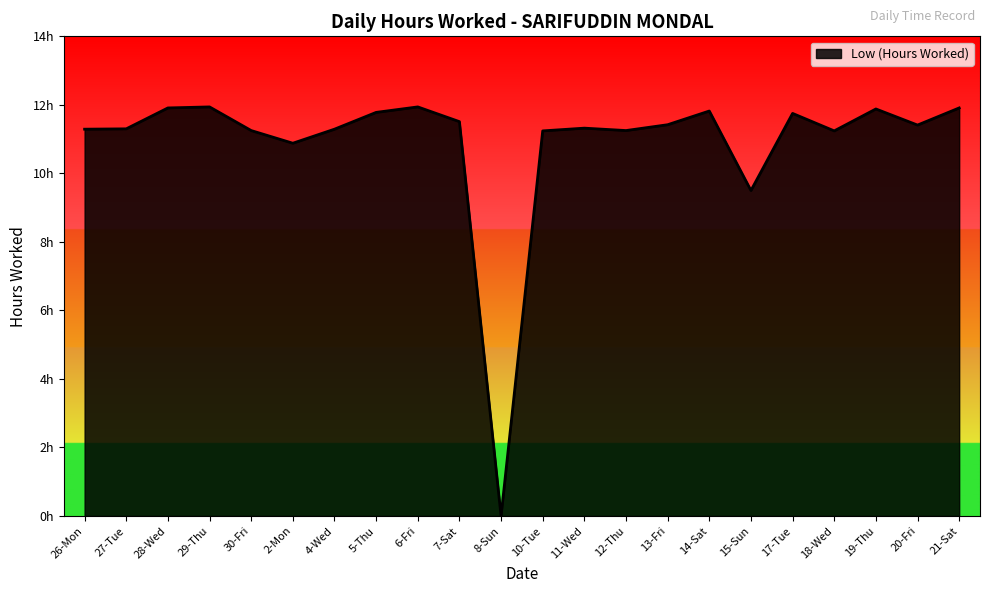

How many interior local peaks (higher than both neighbors) does the data have?

6